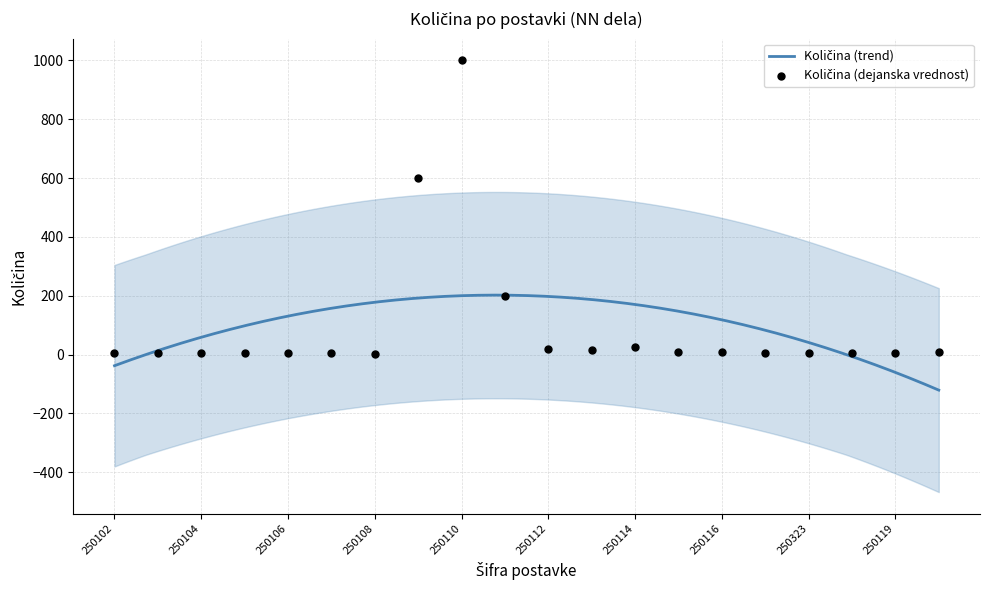

Between 250323 and 250103, which is larger?

250323